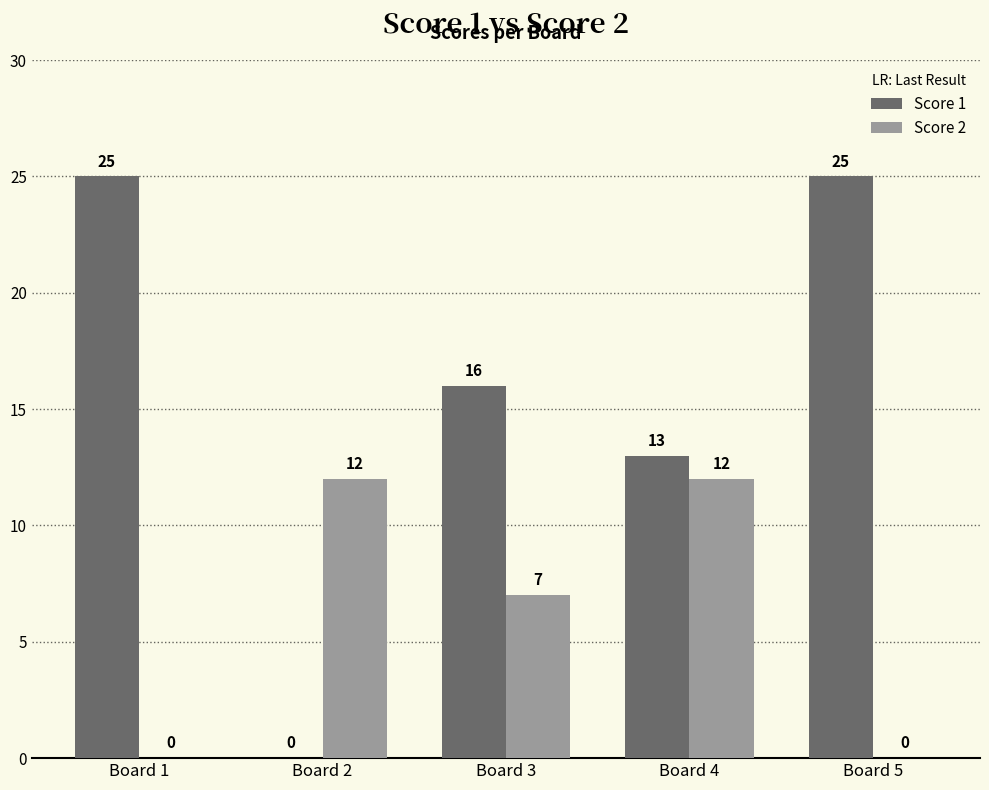

Where is Score 2 nearest to the value 6?

Board 3